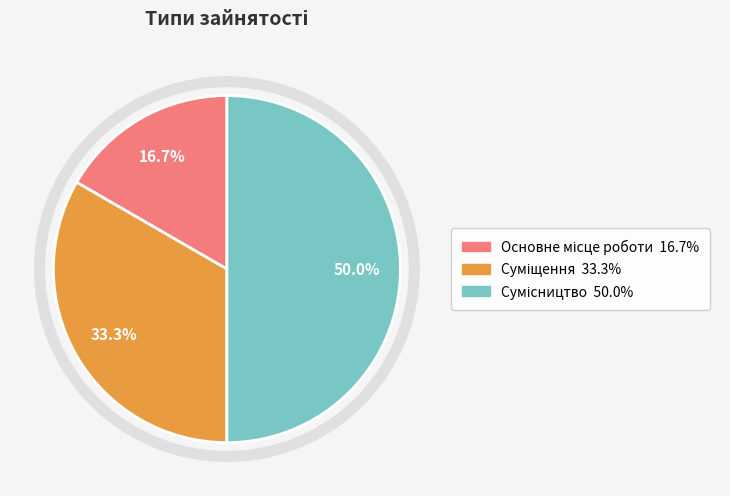

How many slices are in this pie chart?

3